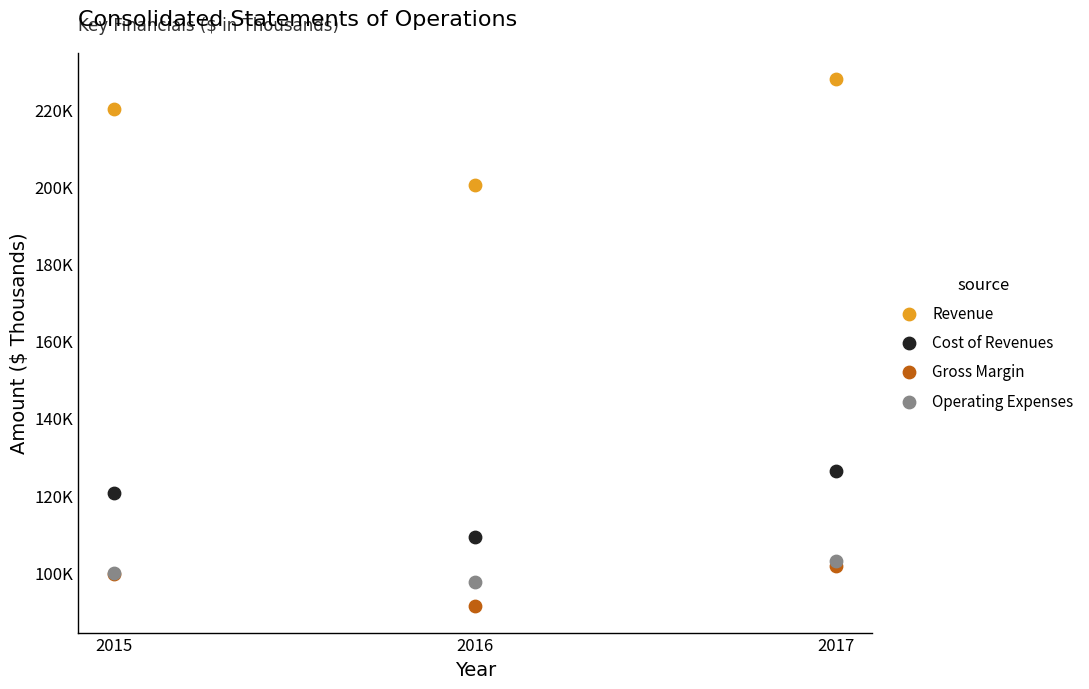

Which series has the largest Y range (max minus min)?

Revenue